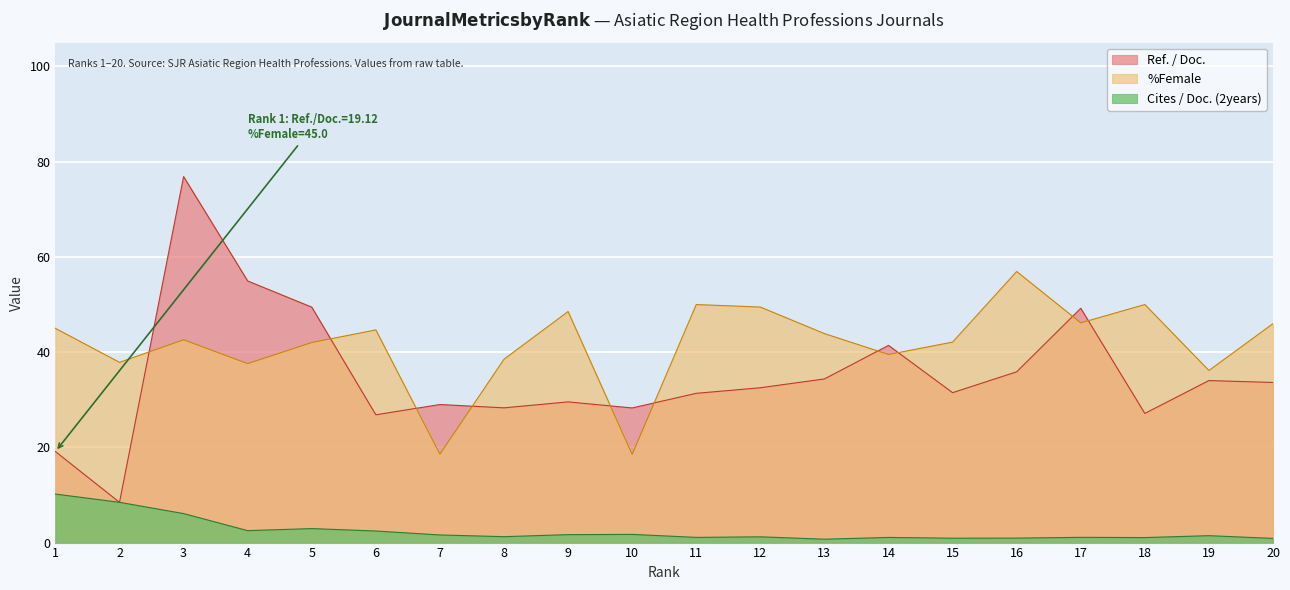

What is the smallest value displayed?

0.7